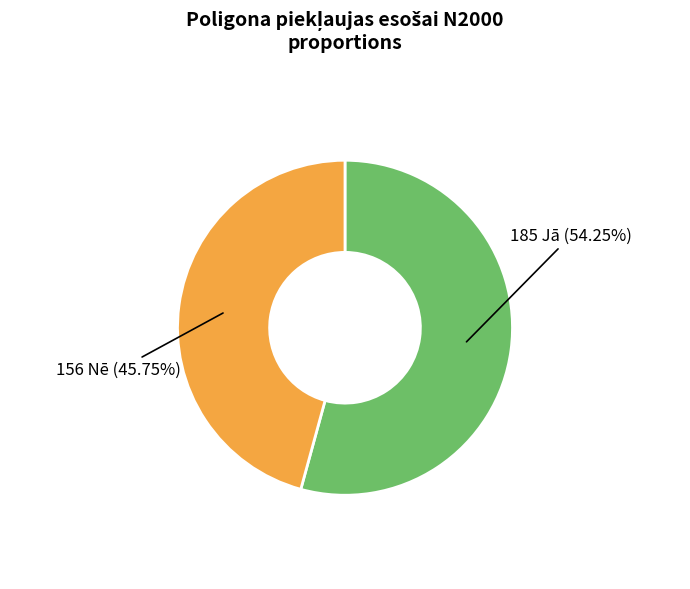

Does any single category account for the majority?

Yes